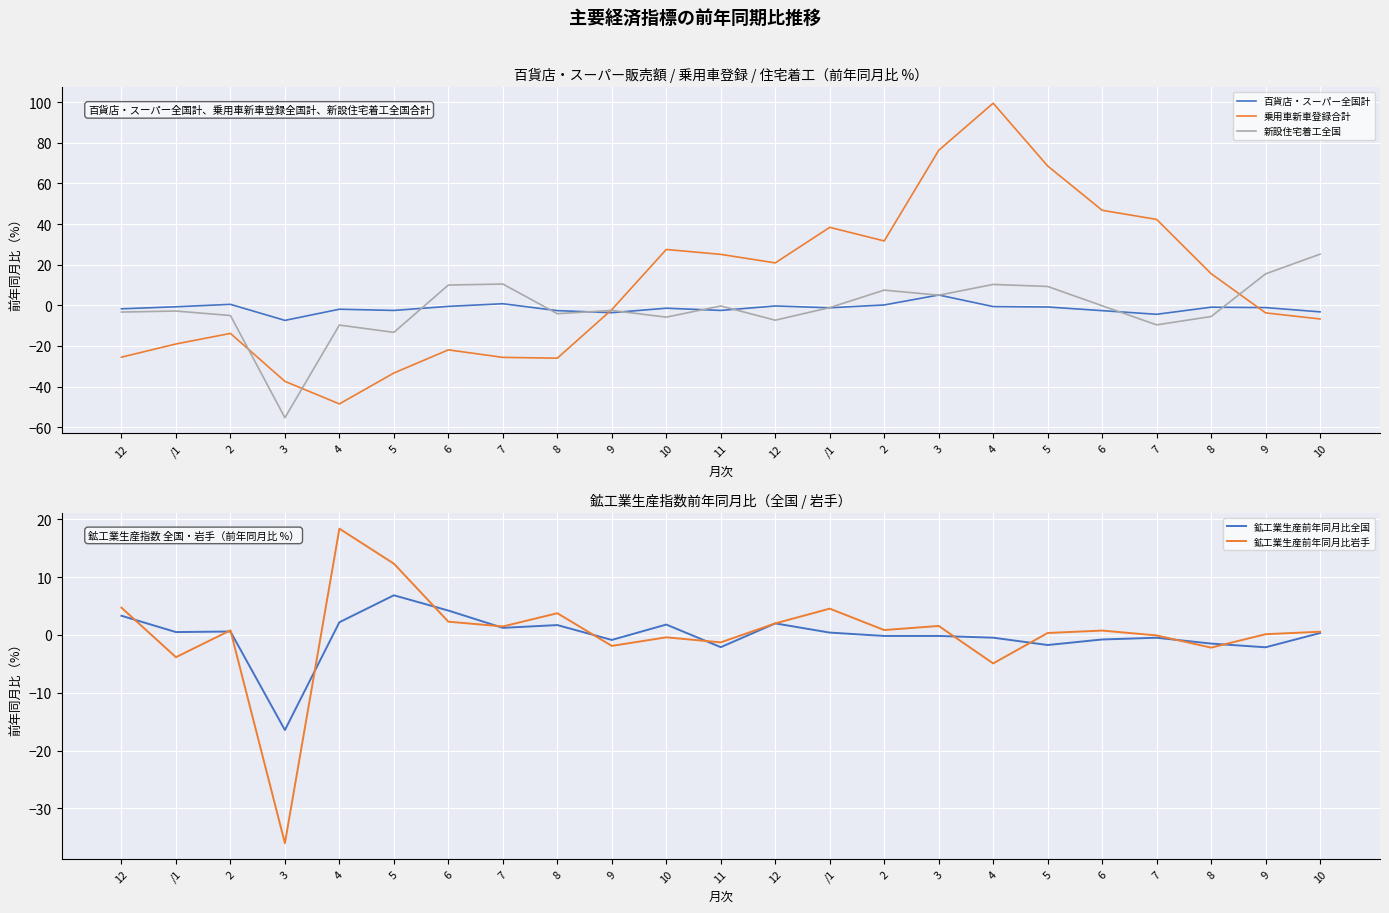

Where is the first local maximum for 乗用車新車登録合計?

2